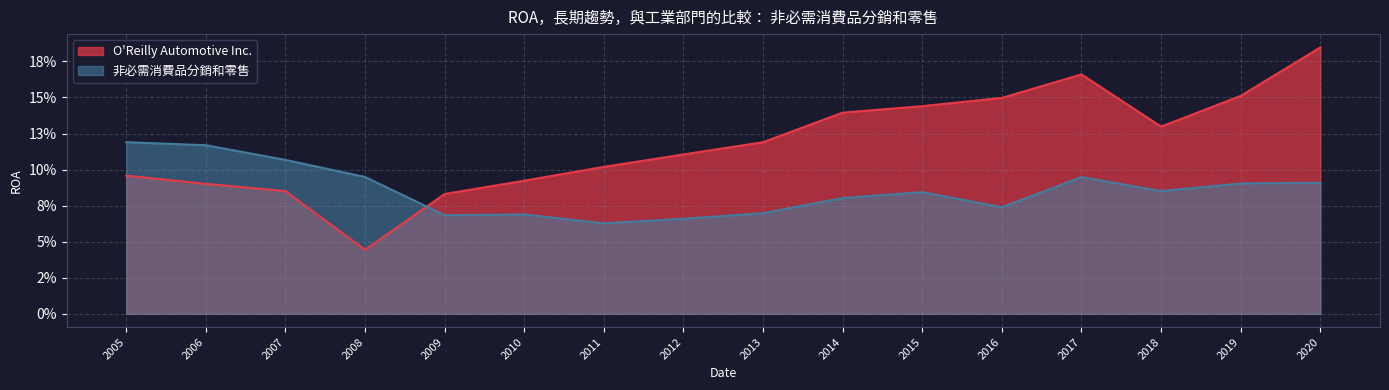

What is the total value across all series at 2005?

0.2